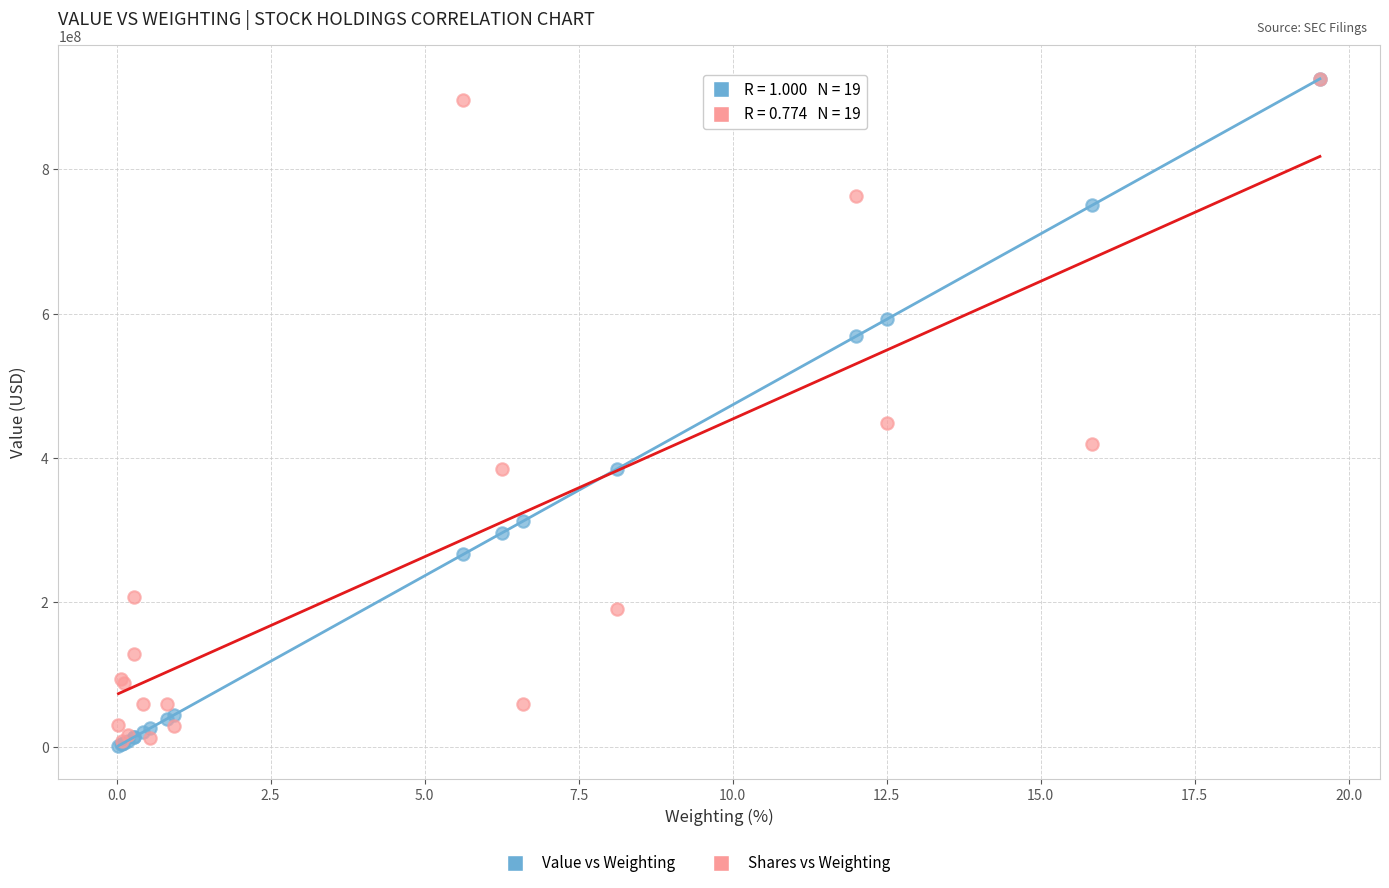

In the Shares vs Weighting series, what Y value is closest to 466796674?

447855533.6